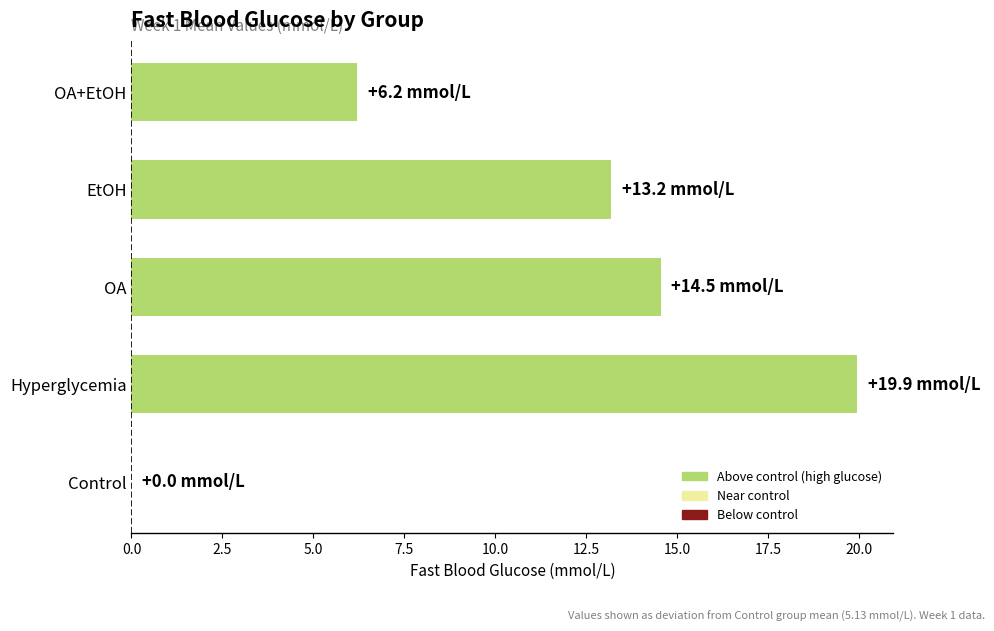

Between OA and EtOH, which is larger?

OA